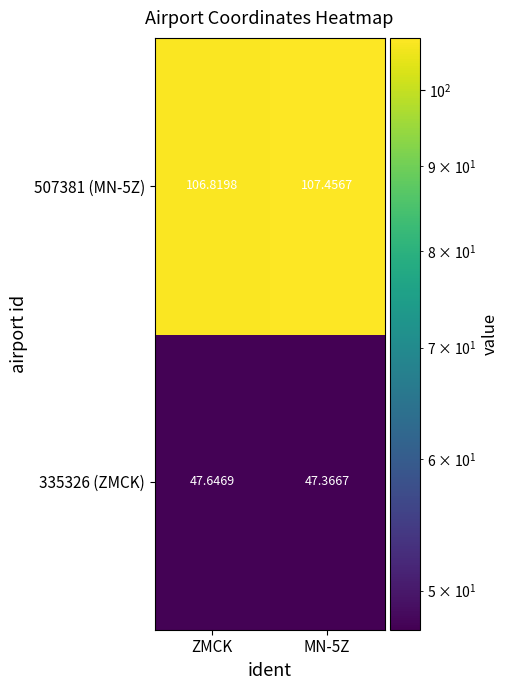

At which label does 507381 (MN-5Z) reach its minimum?

ZMCK